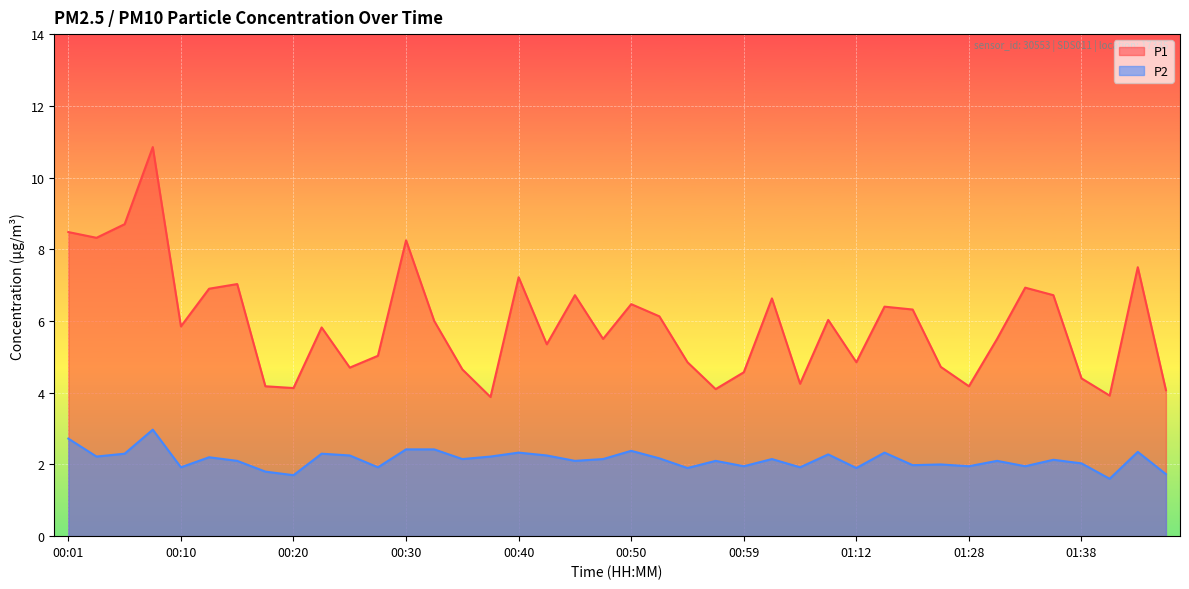

List the series in order of their overall mean, lowest first.

P2, P1